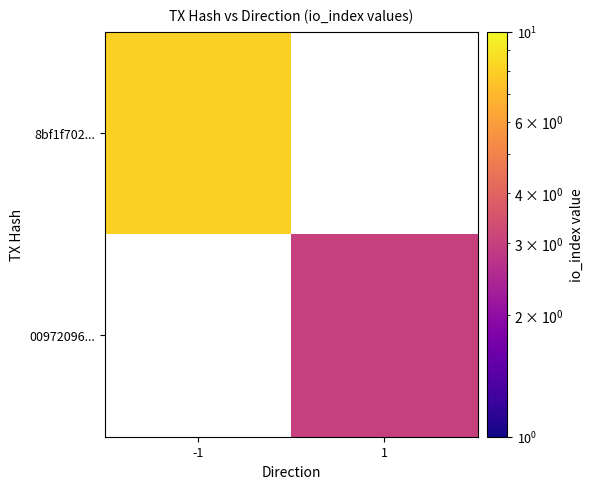

What is the greatest value displayed?

8.0